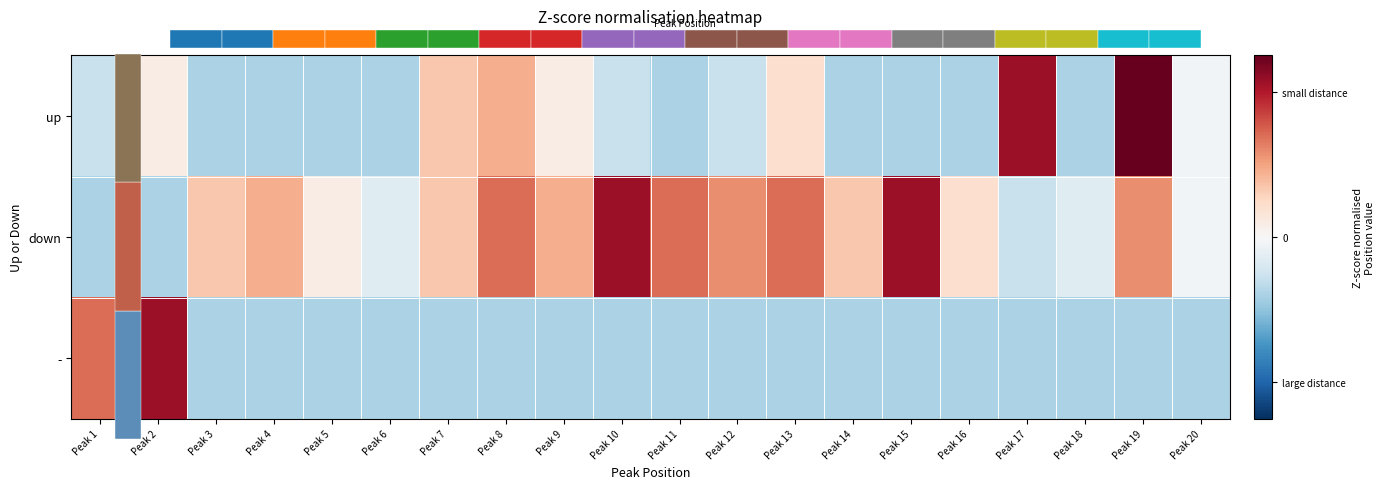

What value does the - series have at Peak 7?

-0.8